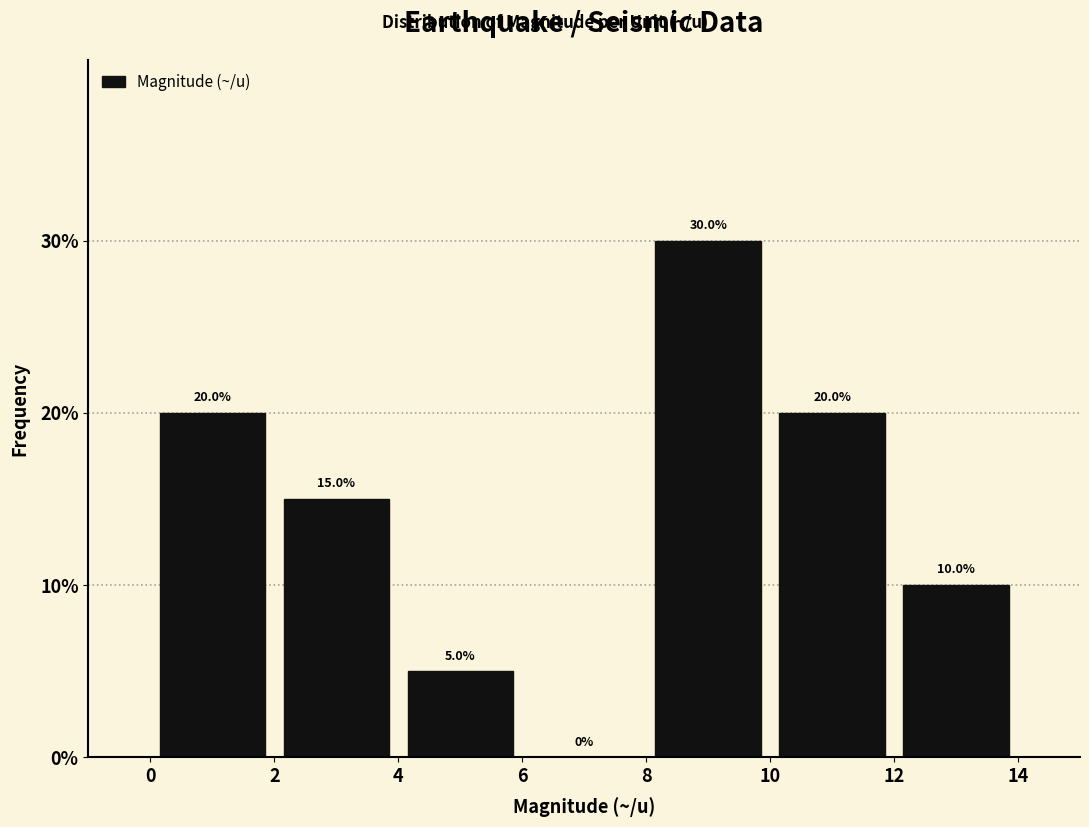

How tall is the bar that spans 4 to 6 on the x-axis?

5.0